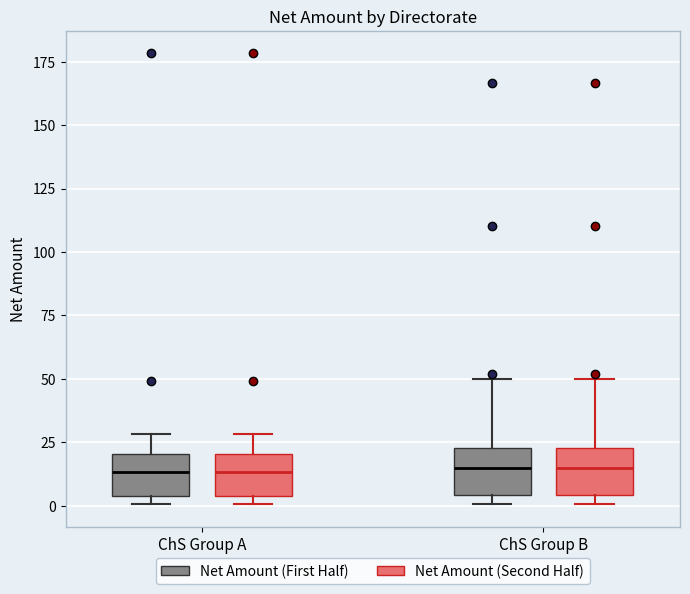

Where is the upper edge of the box for ChS Group B (Net Amount (Second Half)) on the y-axis? The values are not printed on the chart, so give them approximately, as read against the axis.

25